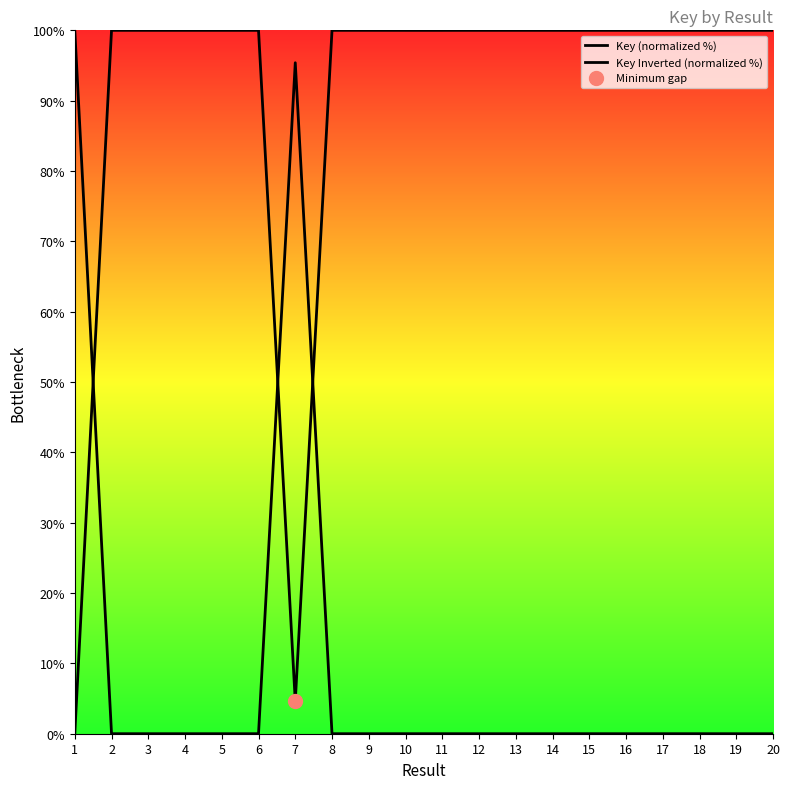

Is this an area chart (filled region under the line)?

Yes